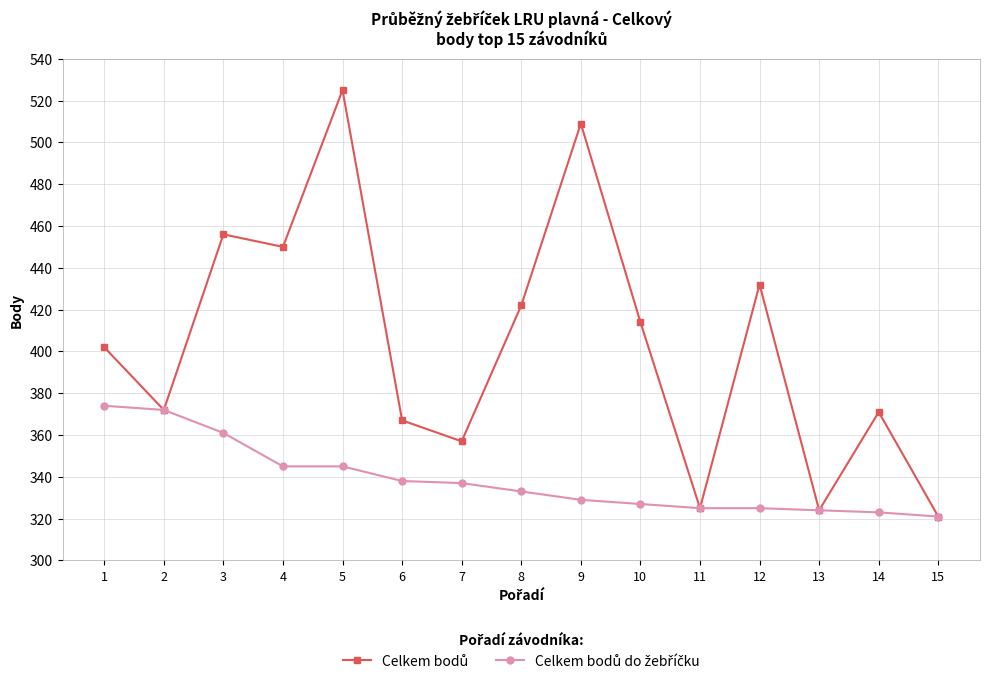

Does the chart have visible grid lines?

Yes